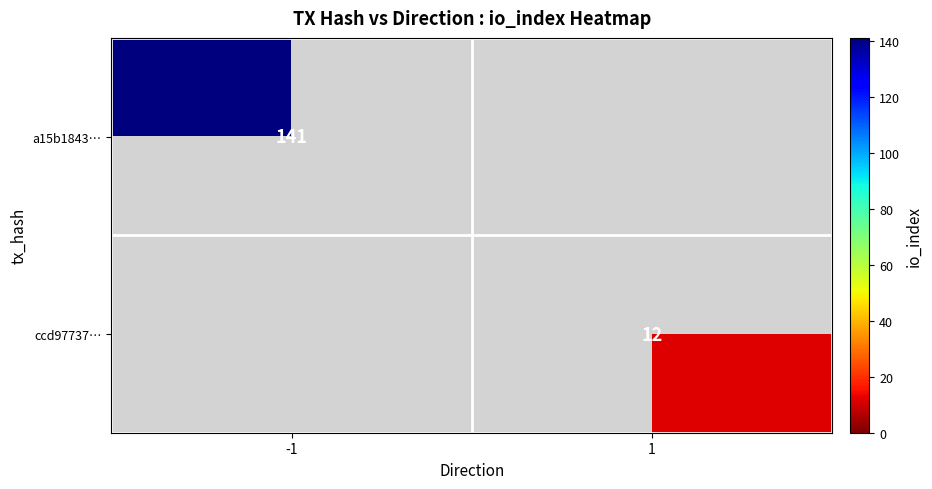

At how many categories does at least one series exceed 98?

1